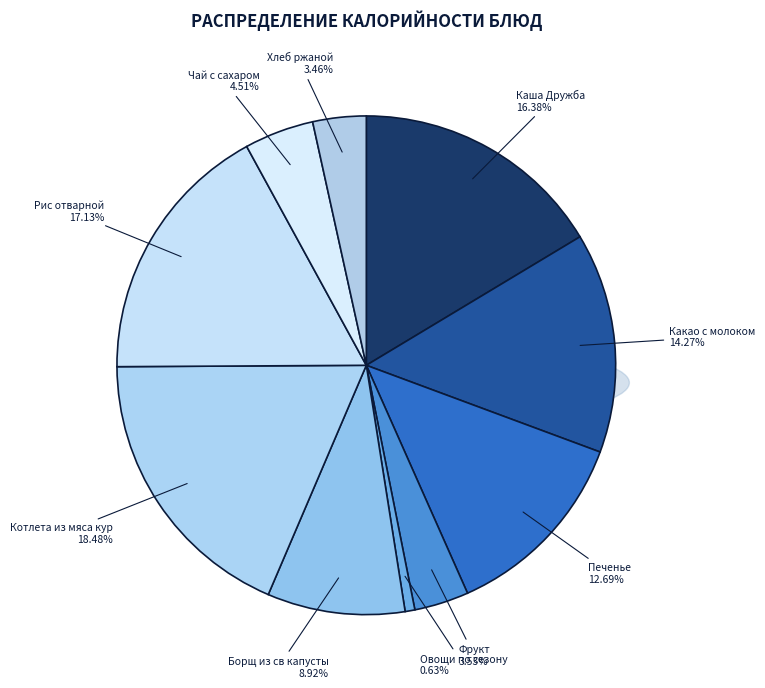

Combined, what portion of the pie is Чай с сахаром and Овощи по сезону?

5.1%